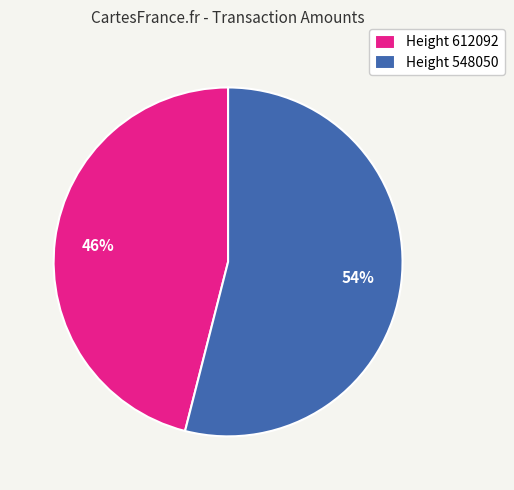

Is it true that Height 612092 is 35% of the pie?

False